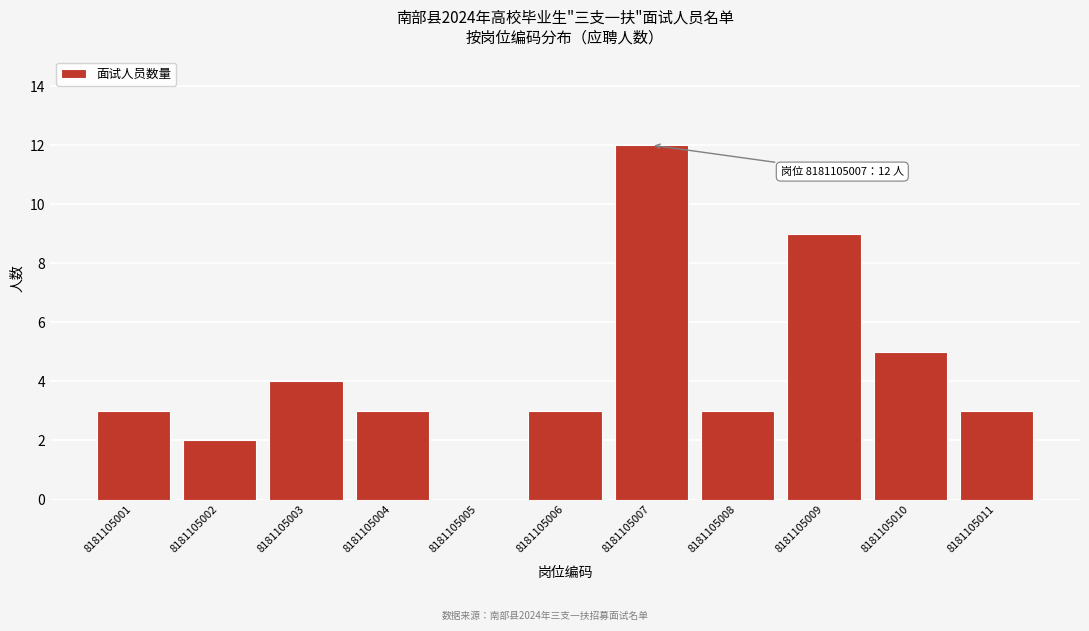

Reading left to right, what are all the values shown in this chart?

8181105001=3	8181105002=2	8181105003=4	8181105004=3	8181105005=0	8181105006=3	8181105007=12	8181105008=3	8181105009=9	8181105010=5	8181105011=3